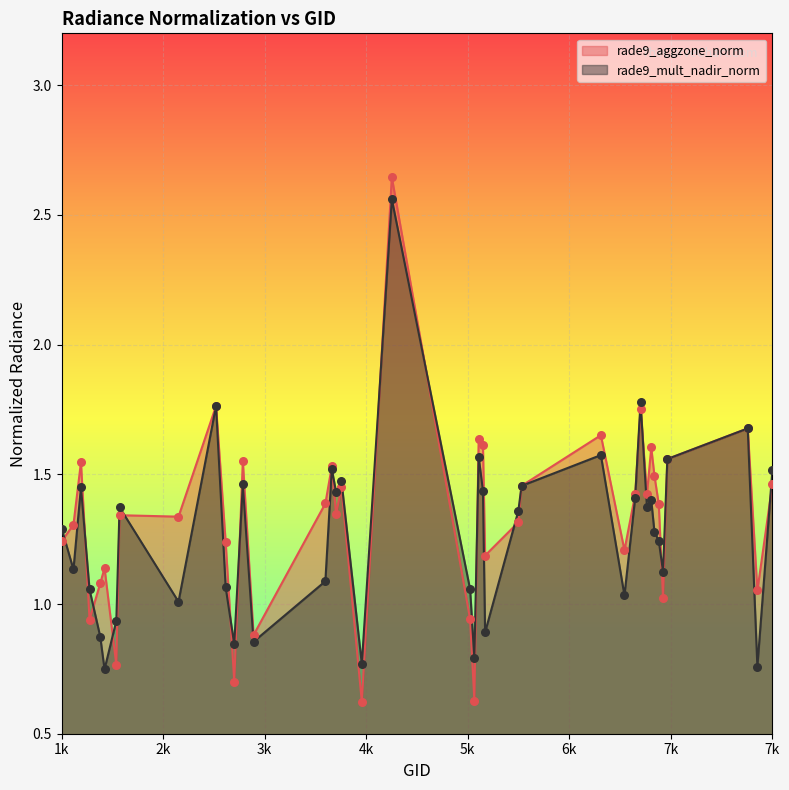

At how many categories does at least one series exceed 1?

35